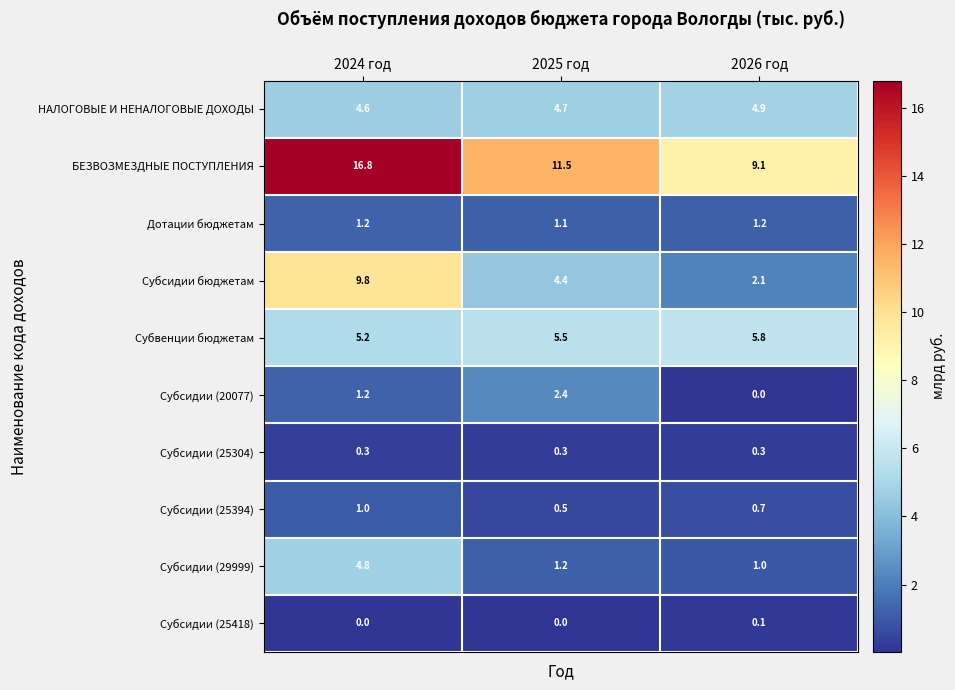

Reading left to right, list all the values displayed in this chart.

НАЛОГОВЫЕ И НЕНАЛОГОВЫЕ ДОХОДЫ: 2024 год=4.6	2025 год=4.7	2026 год=4.9
БЕЗВОЗМЕЗДНЫЕ ПОСТУПЛЕНИЯ: 2024 год=16.8	2025 год=11.5	2026 год=9.1
Дотации бюджетам: 2024 год=1.2	2025 год=1.1	2026 год=1.2
Субсидии бюджетам: 2024 год=9.8	2025 год=4.4	2026 год=2.1
Субвенции бюджетам: 2024 год=5.2	2025 год=5.5	2026 год=5.8
Субсидии (20077): 2024 год=1.2	2025 год=2.4	2026 год=0.0
Субсидии (25304): 2024 год=0.3	2025 год=0.3	2026 год=0.3
Субсидии (25394): 2024 год=1.0	2025 год=0.5	2026 год=0.7
Субсидии (29999): 2024 год=4.8	2025 год=1.2	2026 год=1.0
Субсидии (25418): 2024 год=0.0	2025 год=0.0	2026 год=0.1